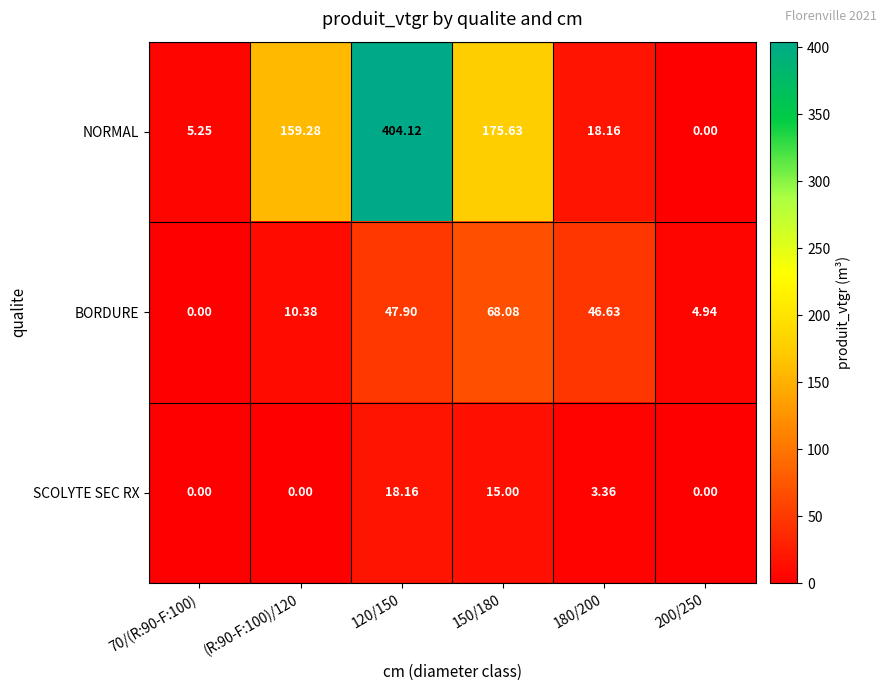

Which category has the highest value across all series?

120/150